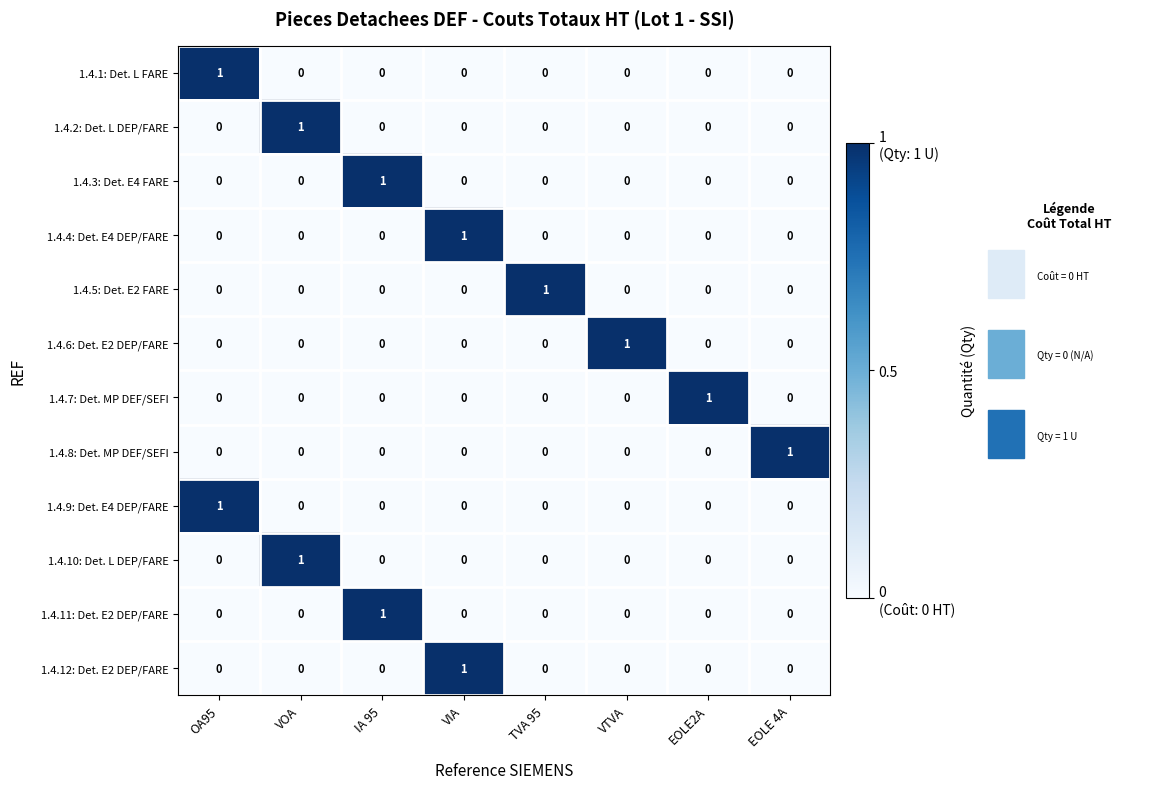

Count the 1.4.8: Det. MP DEF/SEFI values in the range 0 to 1.

8